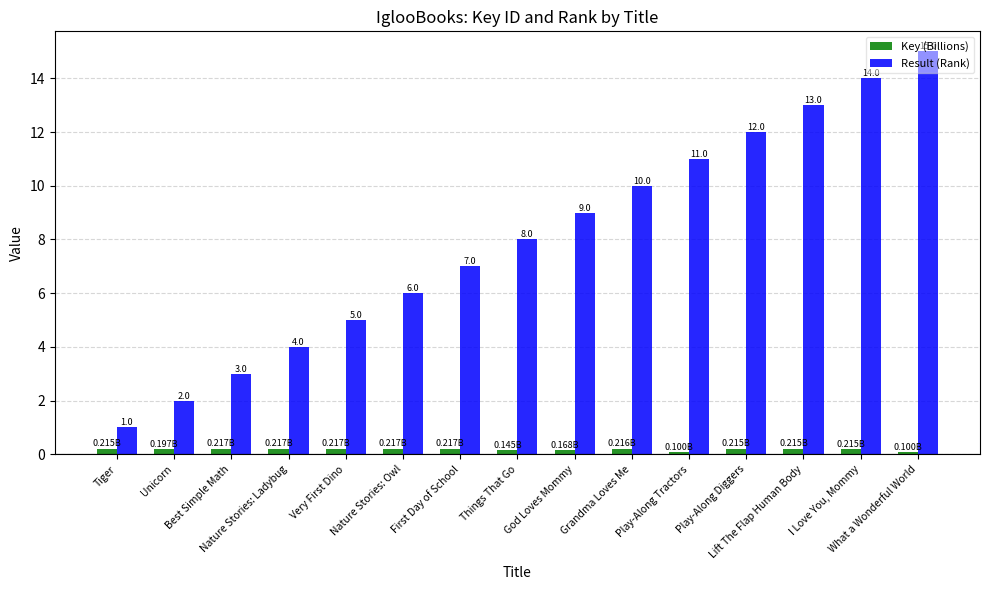

Which series has the largest total across all categories?

Result (Rank)